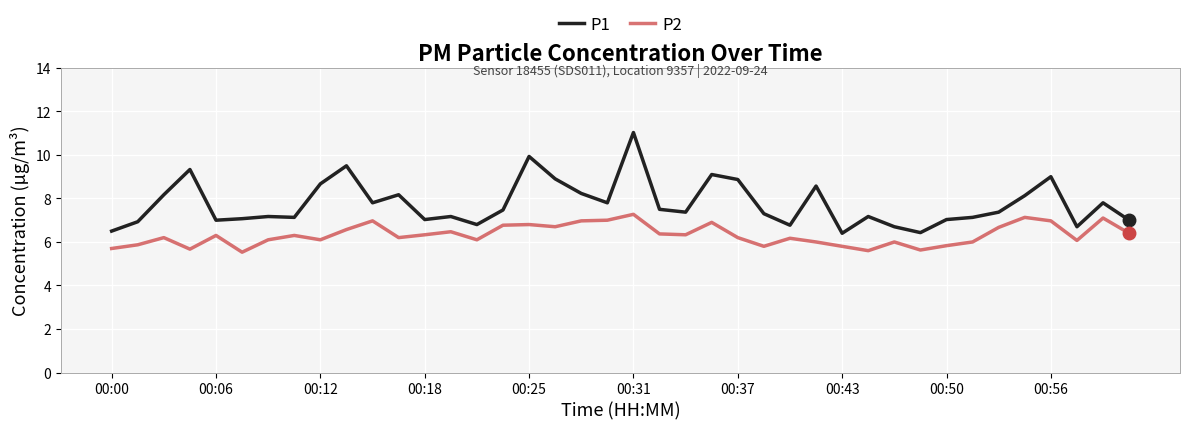

Which series has the widest spread of values?

P1